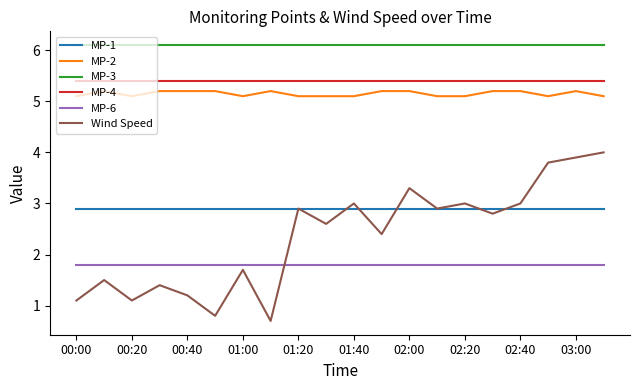

What is the lowest value of the MP-2 series?

5.1